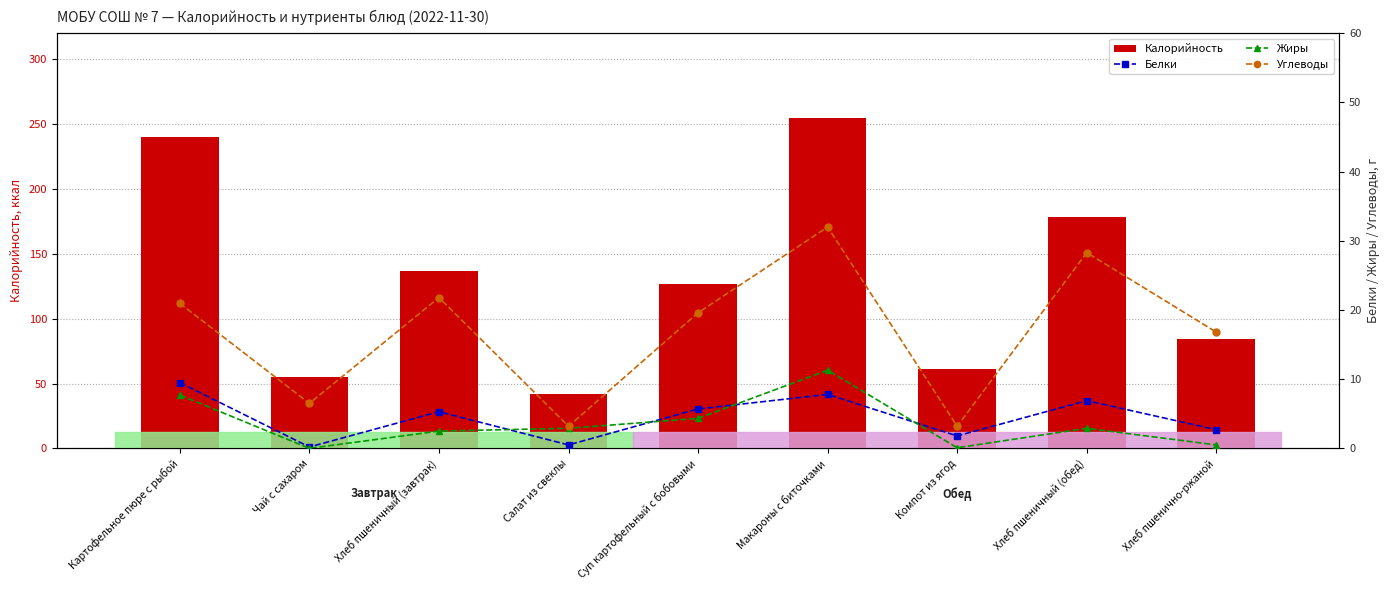

What is the label of the 9th bar from the left?

Хлеб пшенично-ржаной